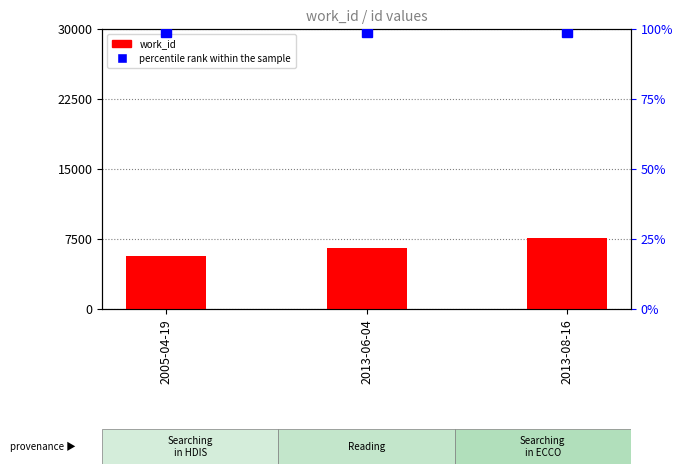

Which series has the widest spread of values?

work_id